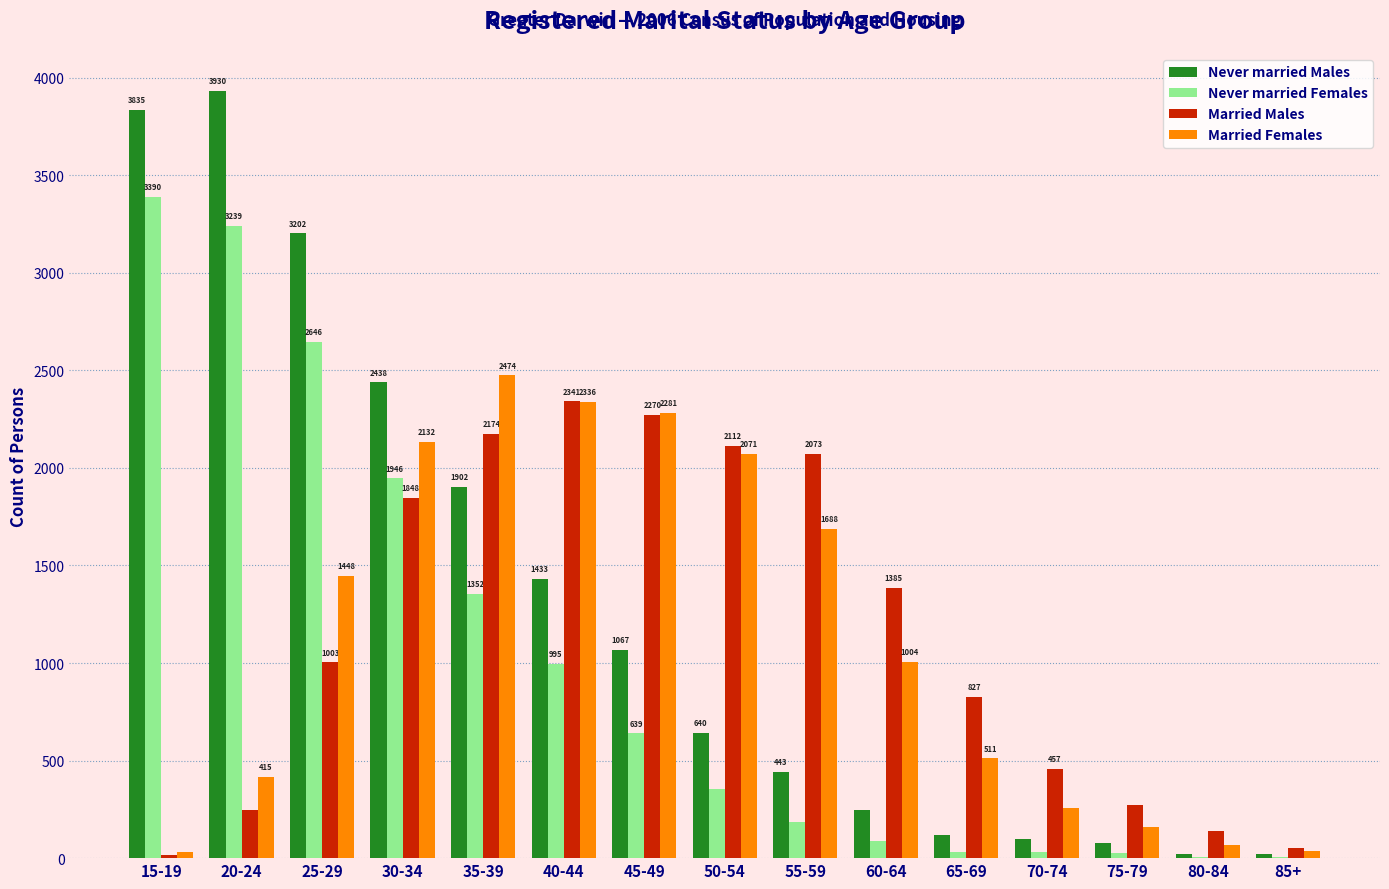

Does the chart contain stacked bars?

No